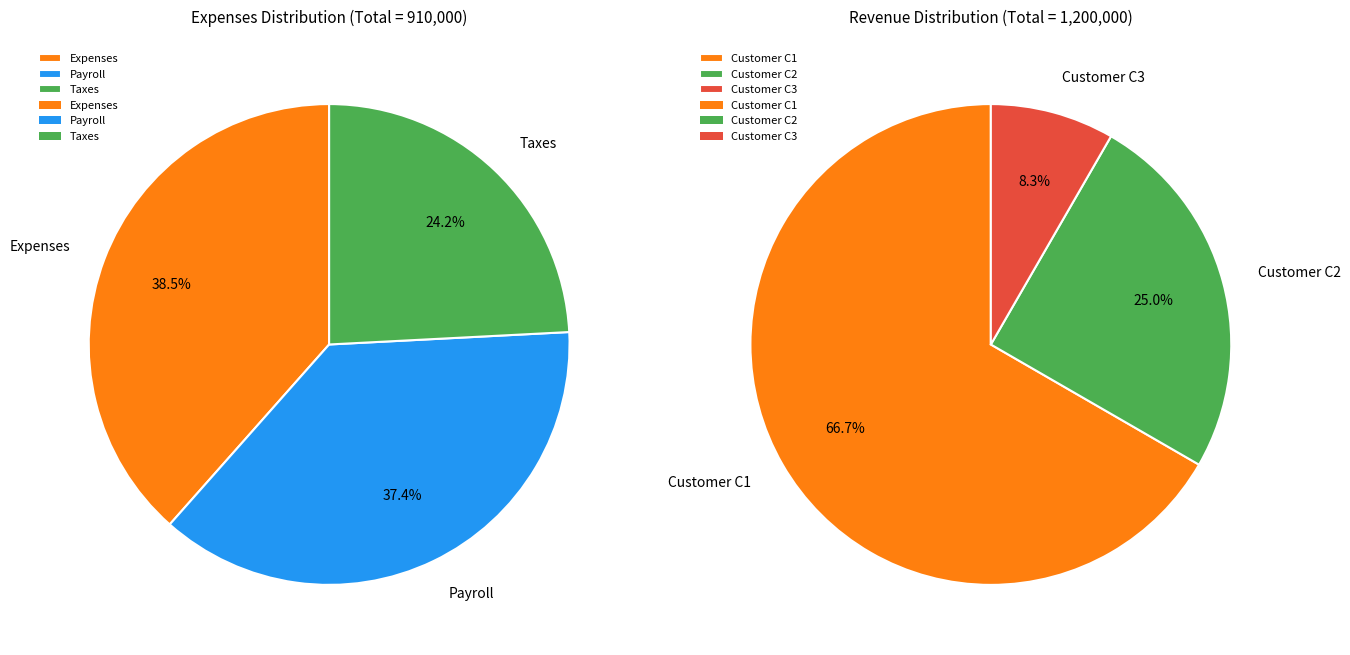

Count the number of slices in the pie.

3